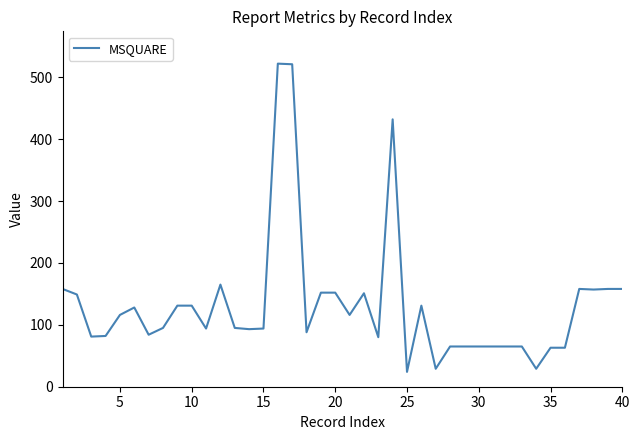

What is the difference between the maximum and minimum values?

498